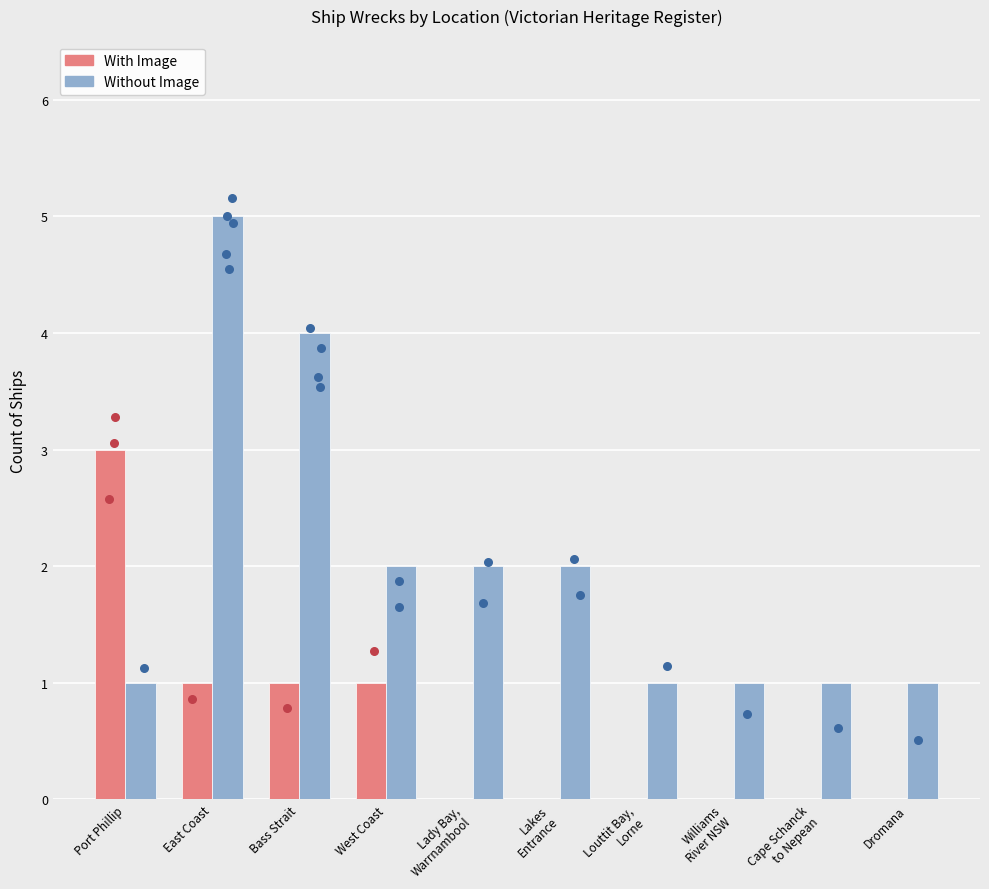

What is the total value across all series at Louttit Bay,
Lorne?

1